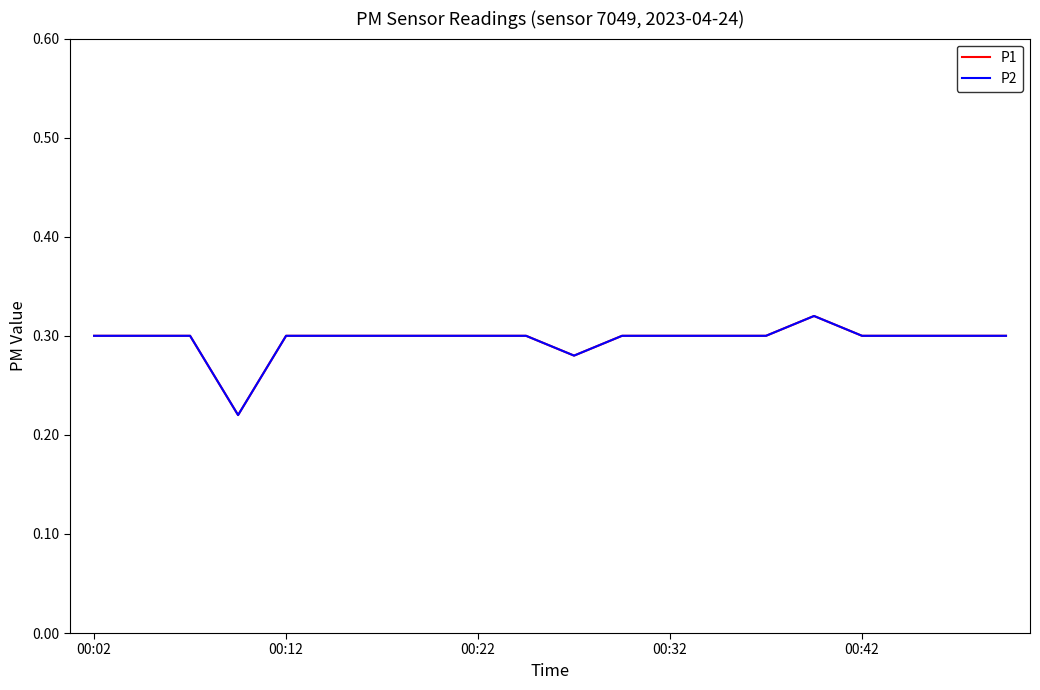

How many lines are shown in the chart?

2